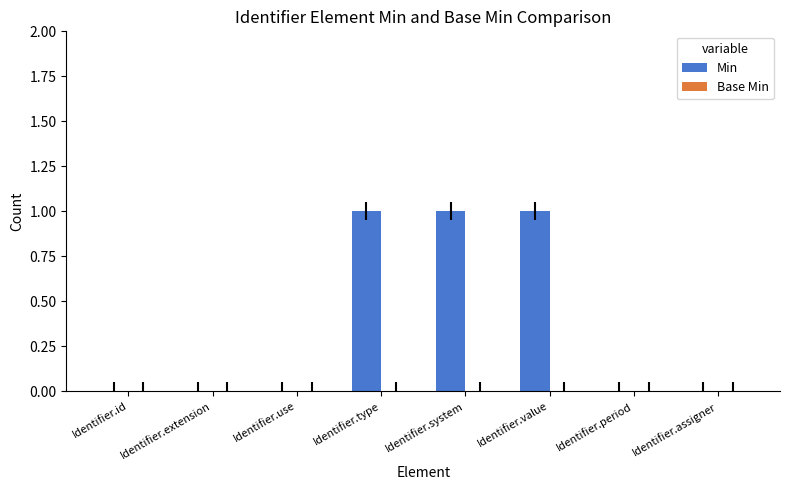

What is the maximum value for Min?

1